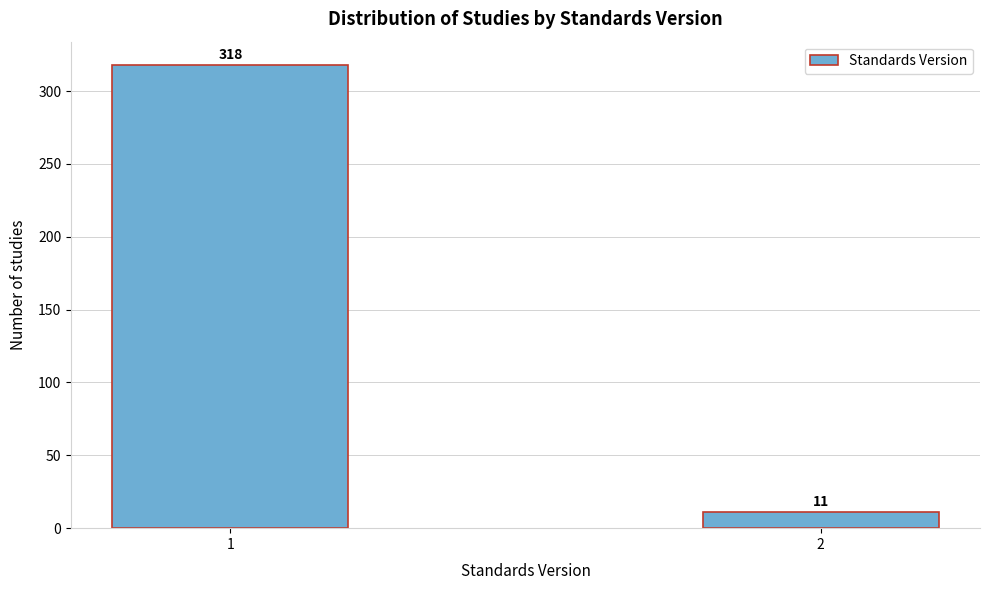

Reading left to right, transcribe all the data shown in this chart.

1=318	2=11